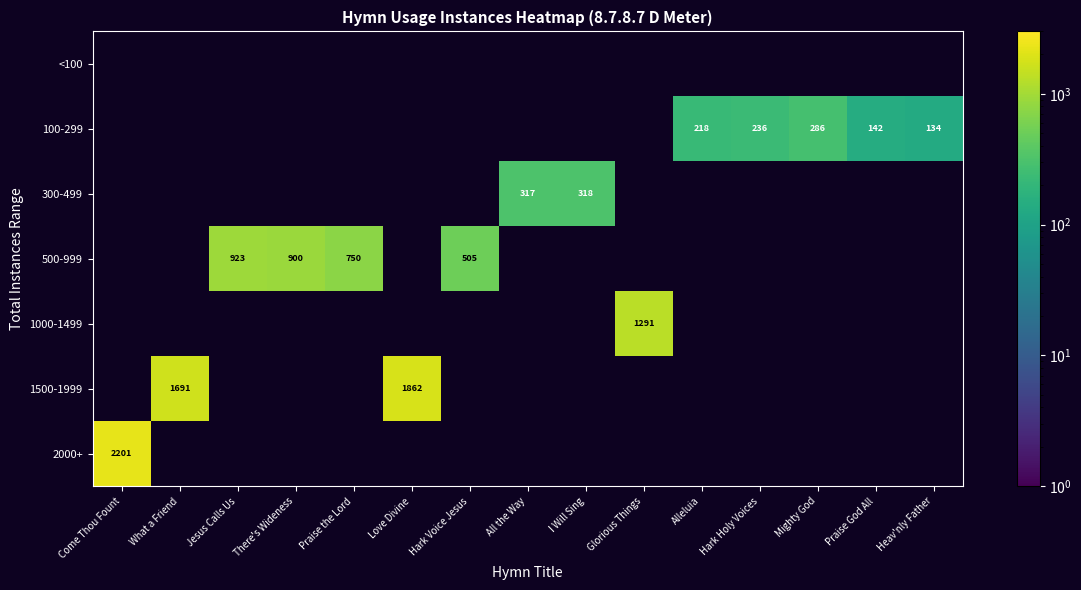

Which category has the highest value across all series?

Come Thou Fount